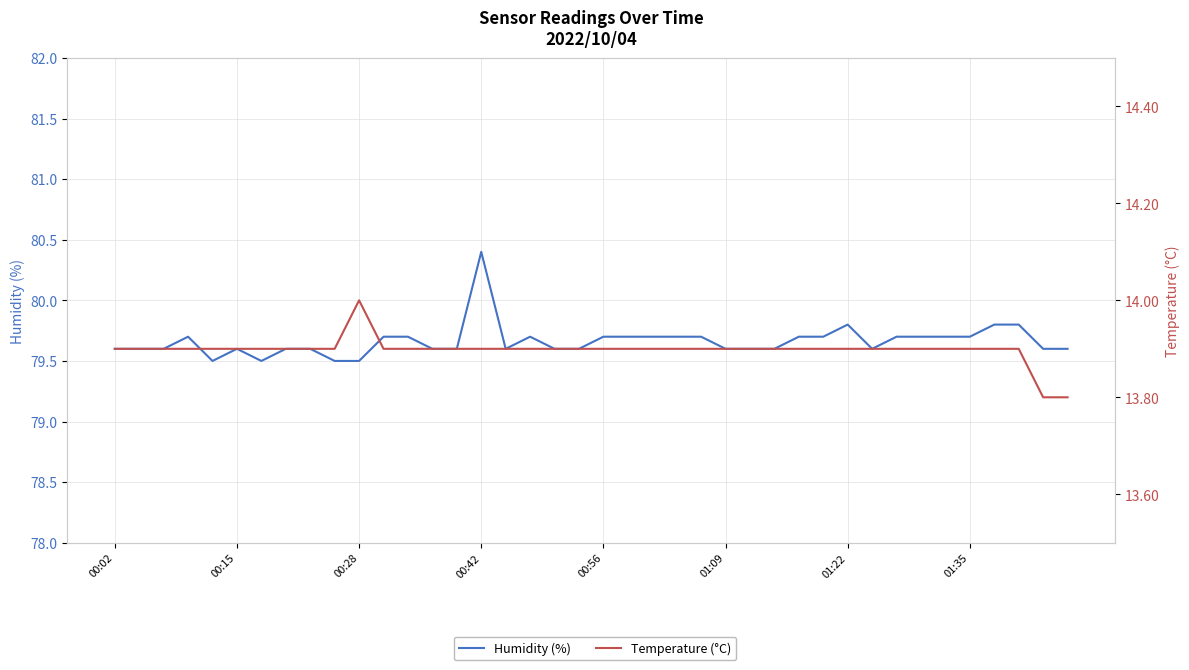

How many interior local peaks does the Temperature (°C) series have?

1